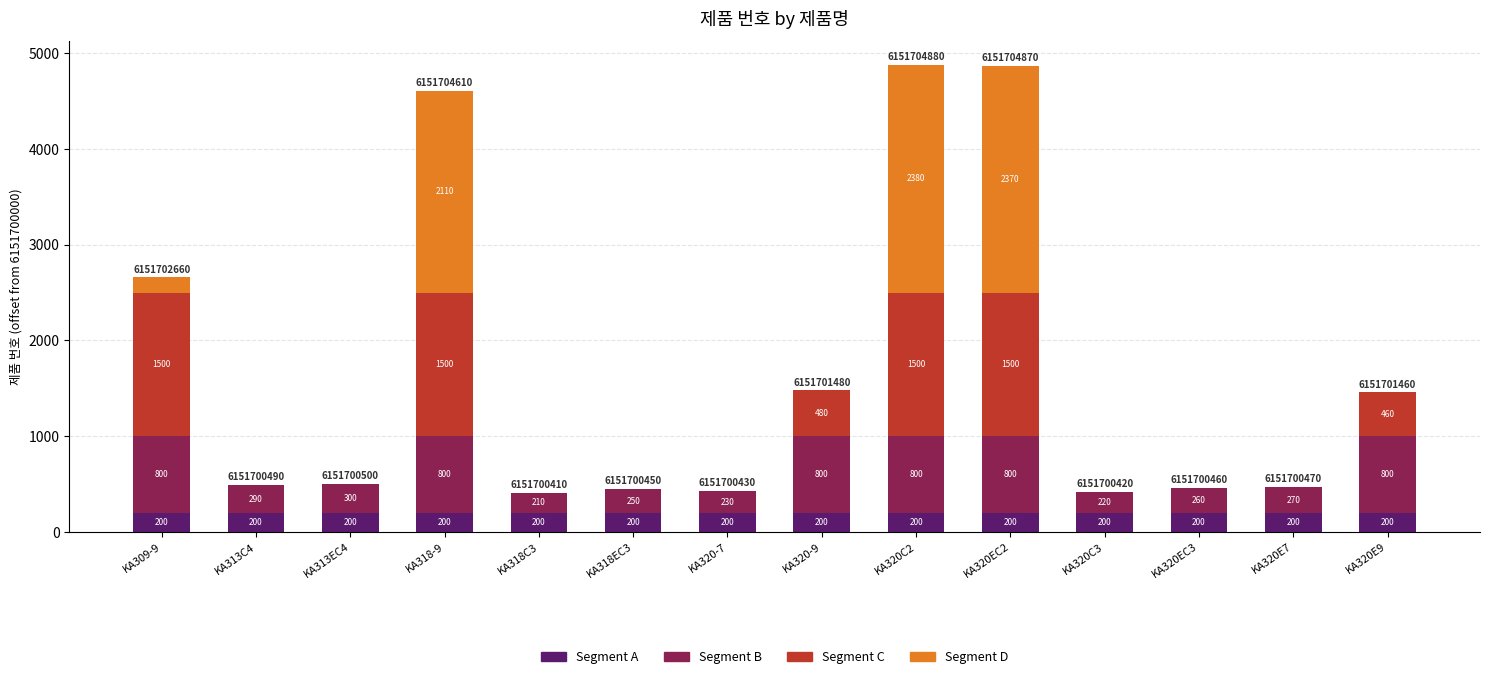

What is the total value across all series at KA320-9?

1480